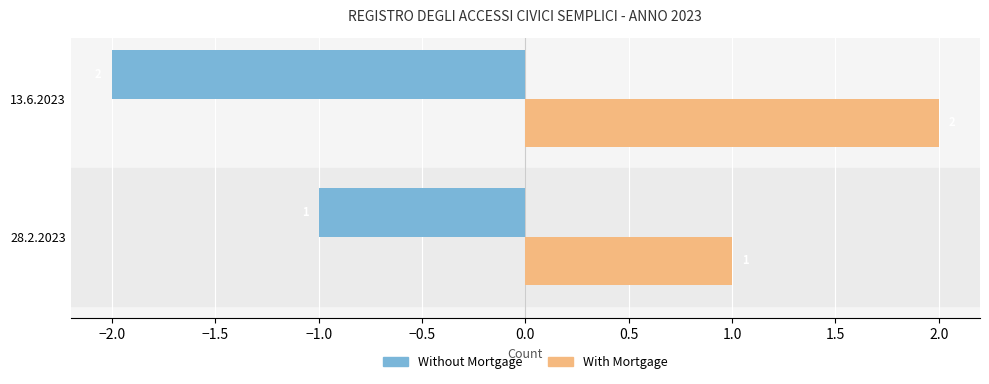

How many data points in Without Mortgage are less than -1?

1